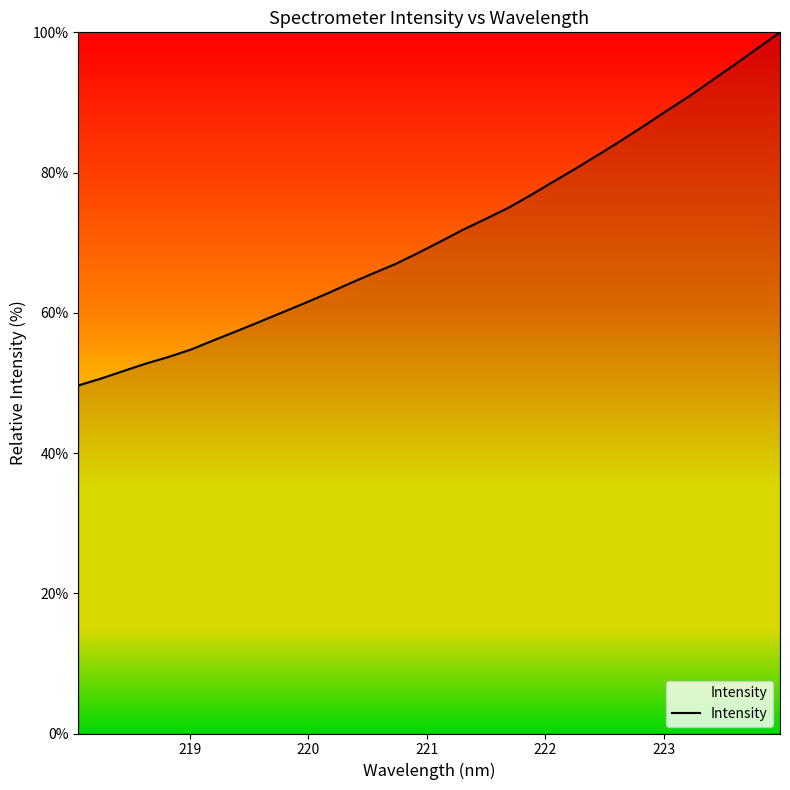

What is the average value?

71.3